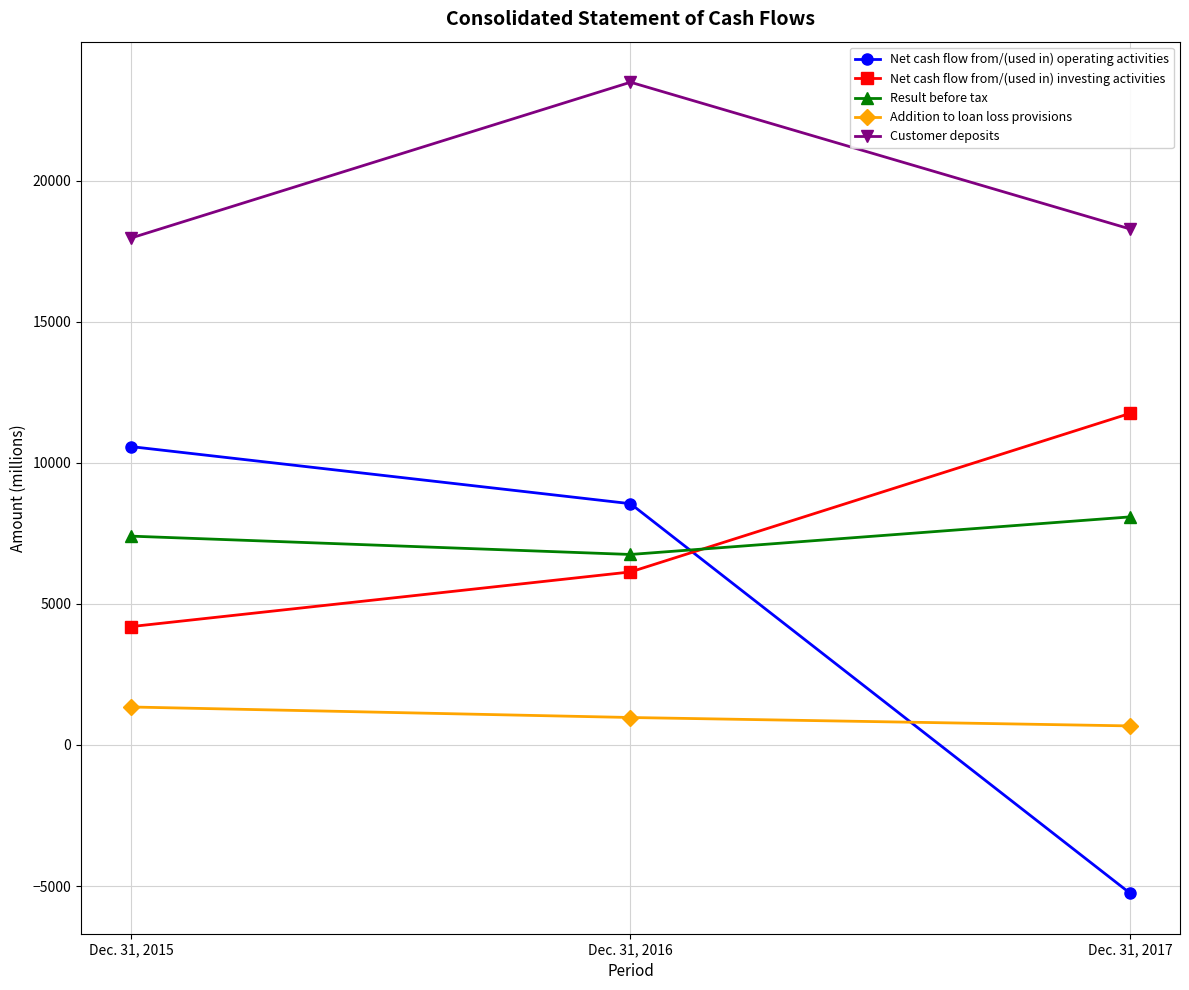

How many values in the Net cash flow from/(used in) operating activities series are below 8553?

1